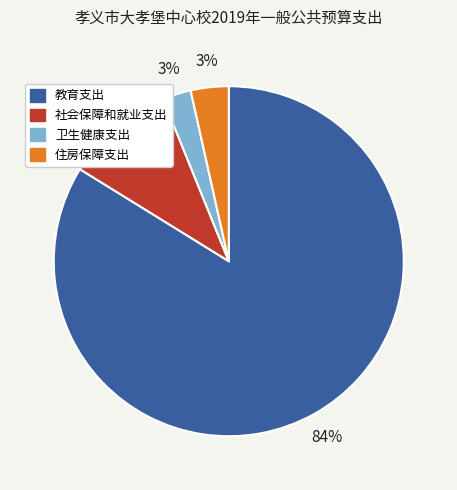

To the nearest percent, what is the difference between the largest and smallest slice percentages?

81%